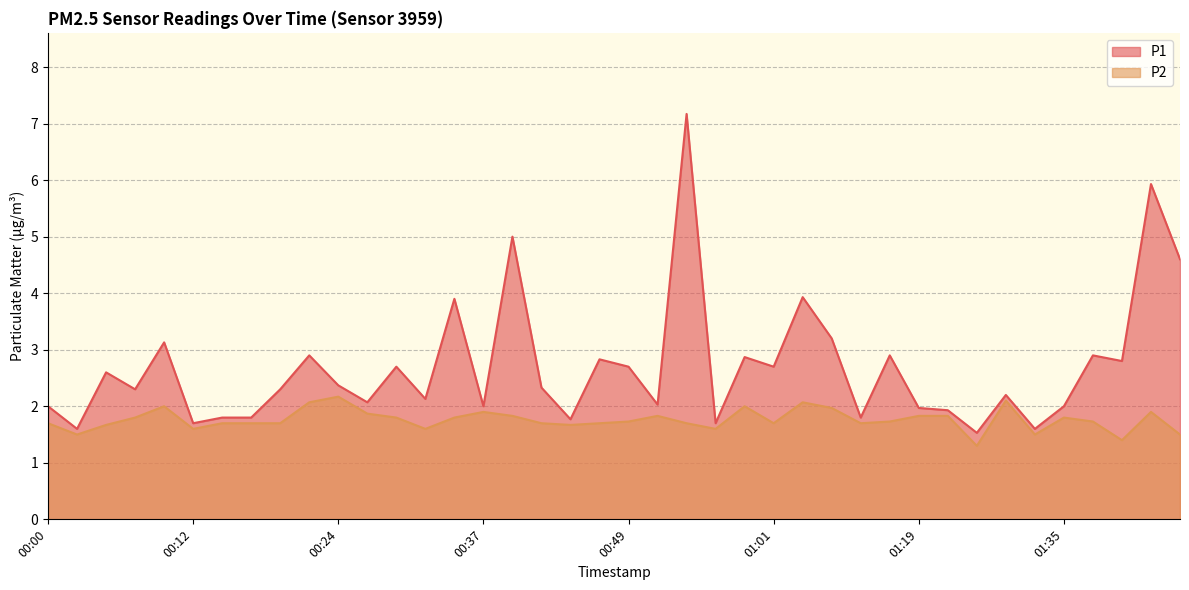

What is the minimum value for P2?

1.3